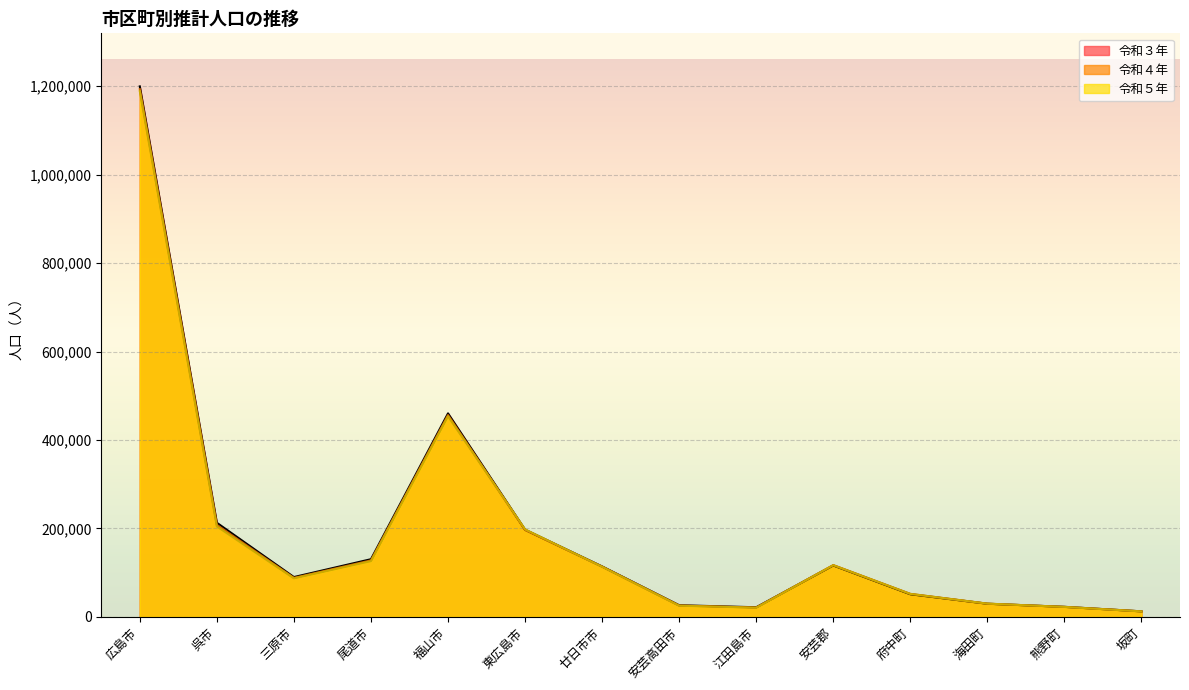

Rank the series by their average value, from highest to lowest.

令和３年, 令和４年, 令和５年